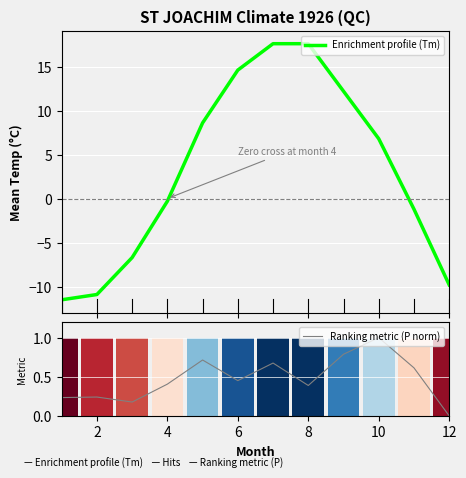

How many values in the Ranking metric (P norm) series exceed 0?

11